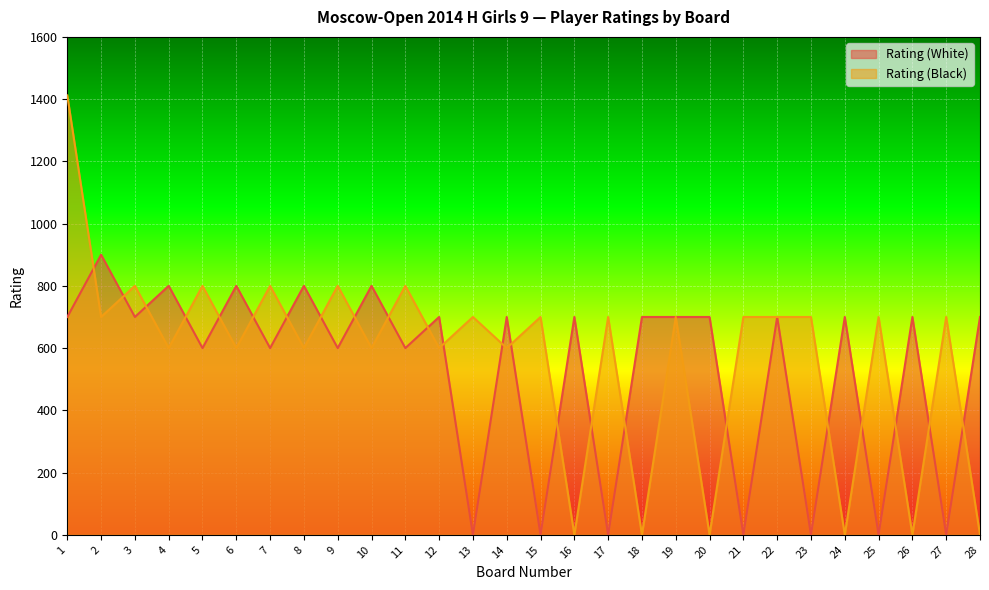

True or false: Rating (Black) and Rating (White) intersect in this chart.

True